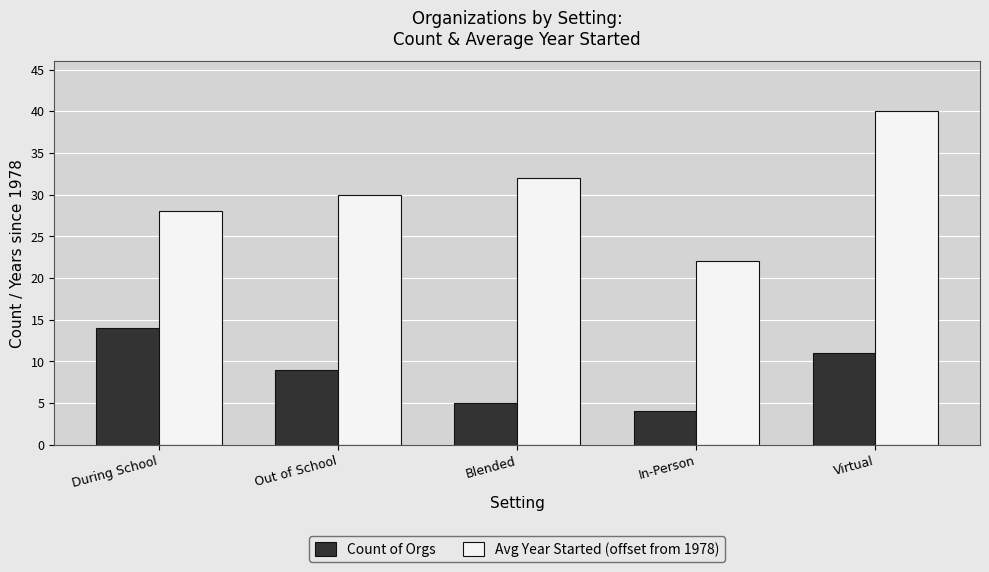

How many bars are there in total?

10